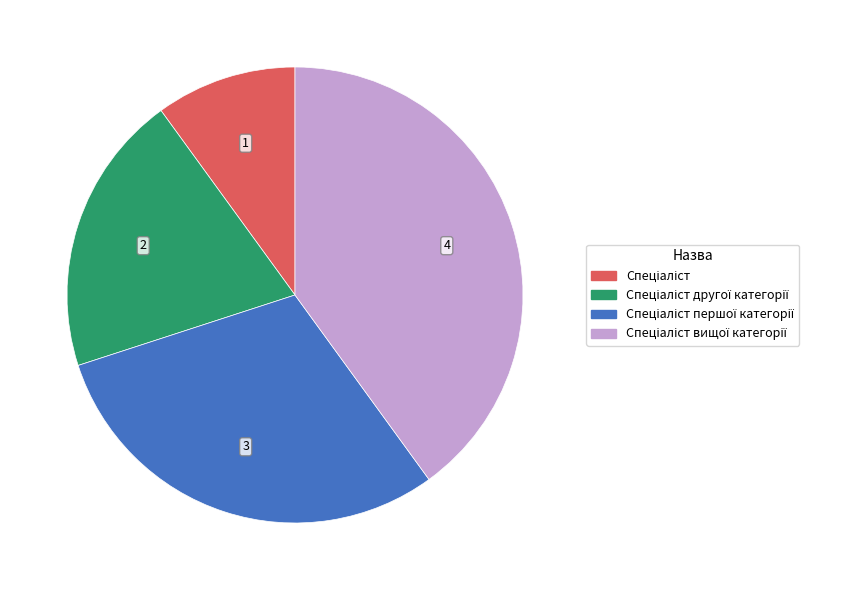

Does any single category account for the majority?

No